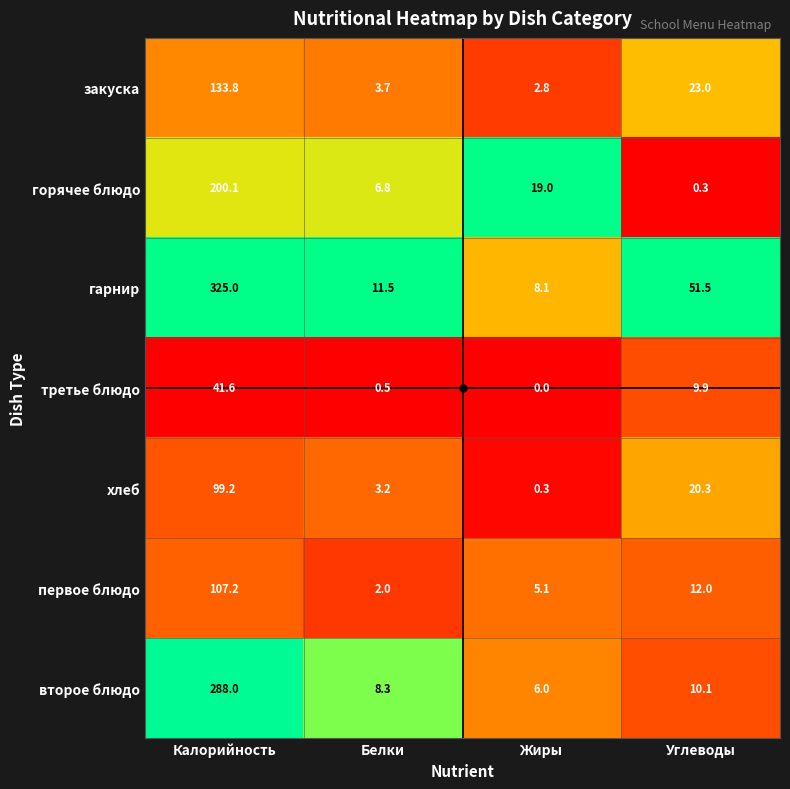

Rank the series by their maximum value, from lowest to highest.

третье блюдо, хлеб, первое блюдо, закуска, горячее блюдо, второе блюдо, гарнир